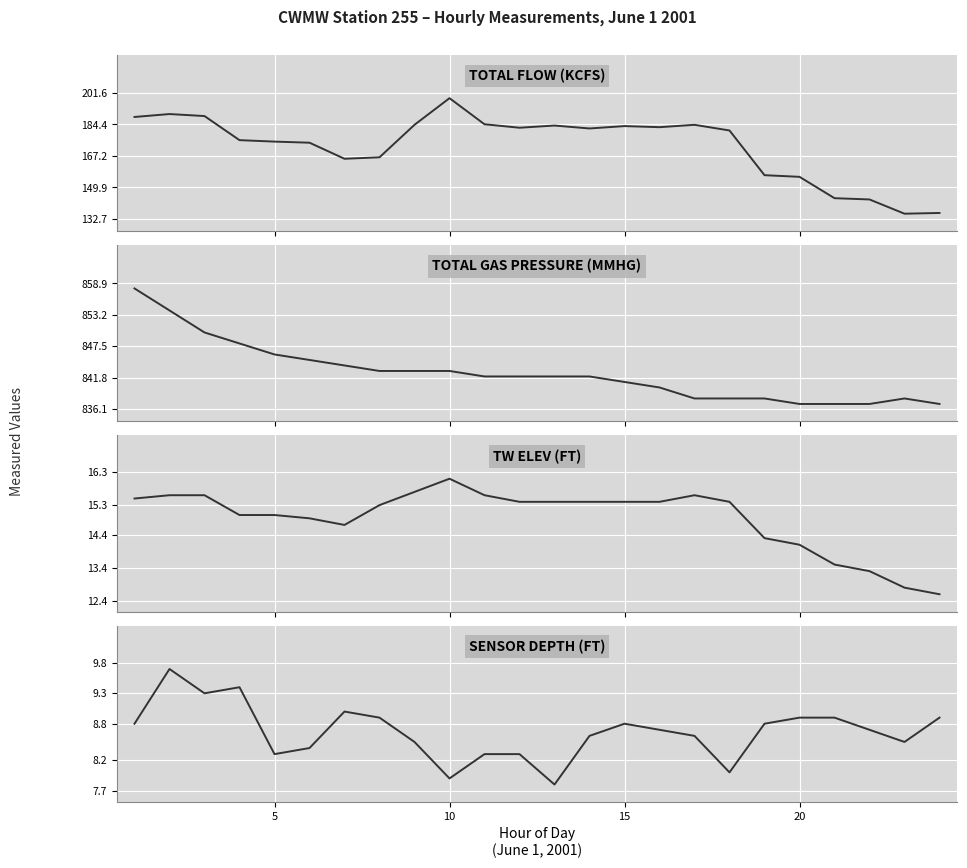

Which has a higher value, 23 or 22?

23